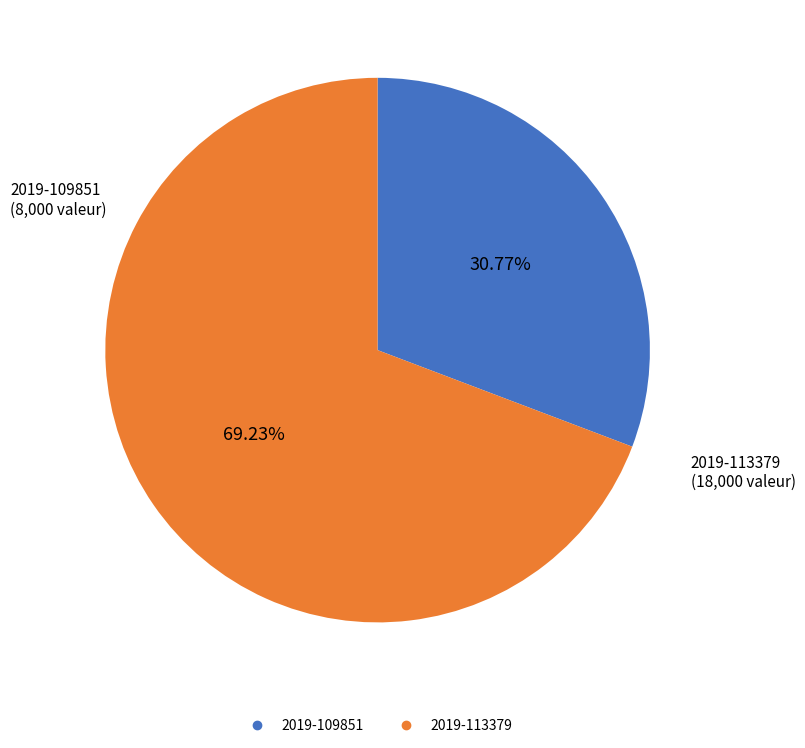

Which slice is the smallest?

2019-109851